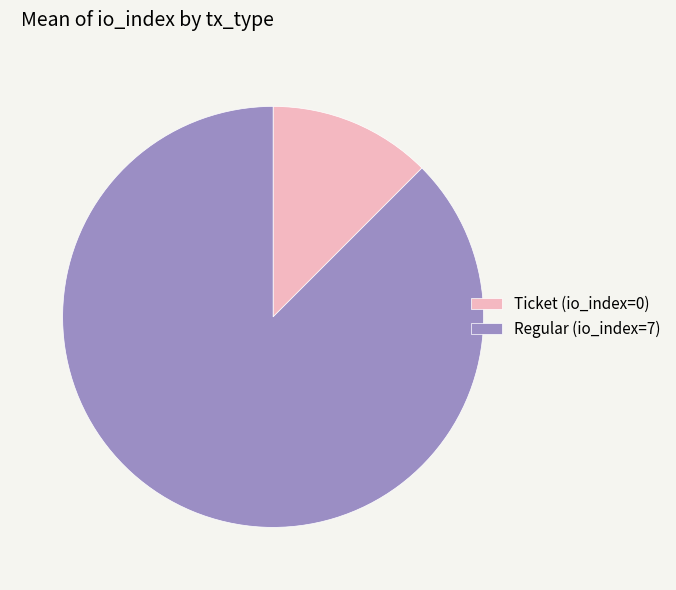

Which category has the biggest portion of the pie?

Regular